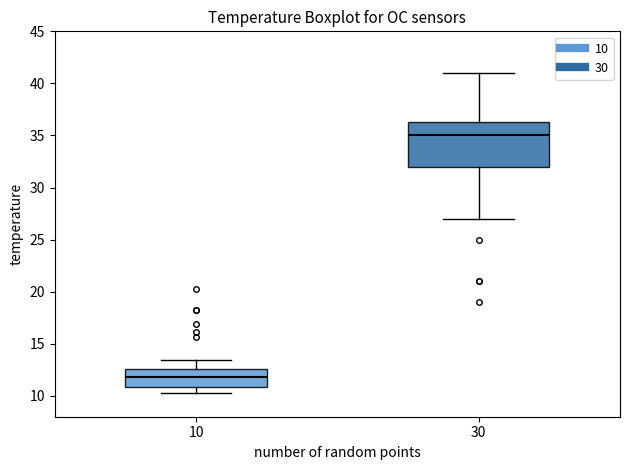

Comparing the boxes themselves (not the whiskers), which one is the tallest?

30